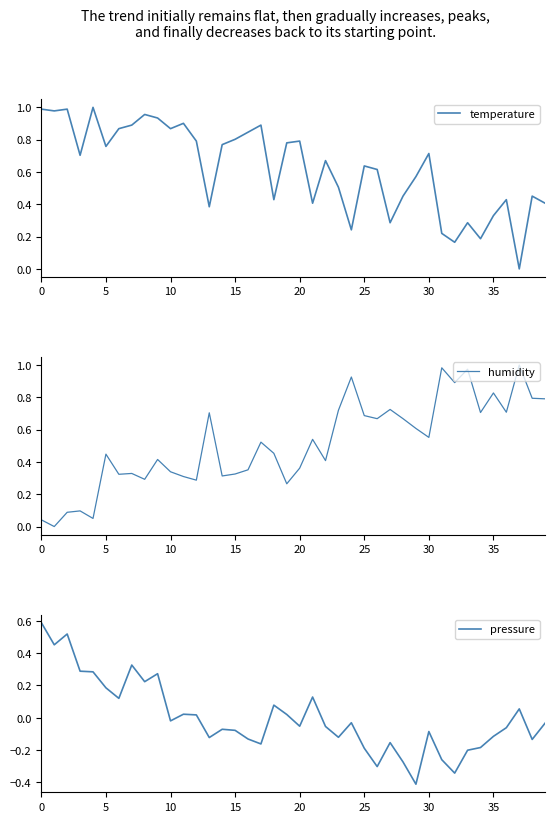

What is the lowest value of the pressure series?

-0.4